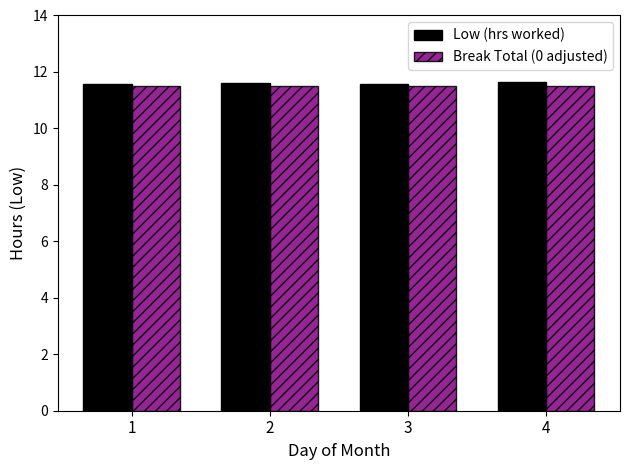

At how many categories does at least one series exceed 11?

4